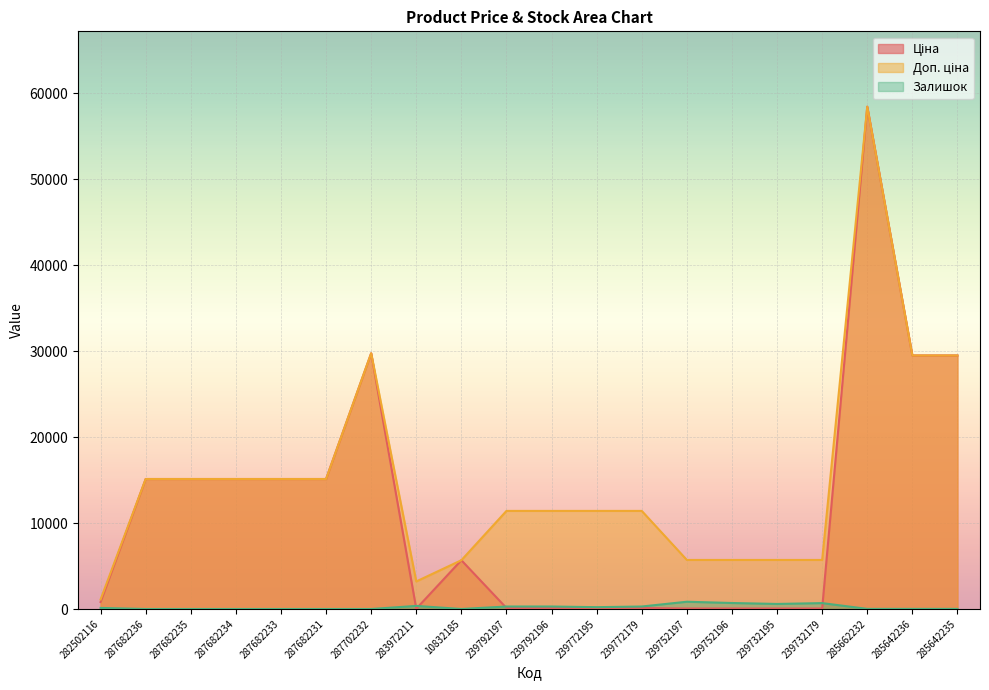

In Доп. ціна, how many points are higher than both neighbors (excluding endpoints)?

2